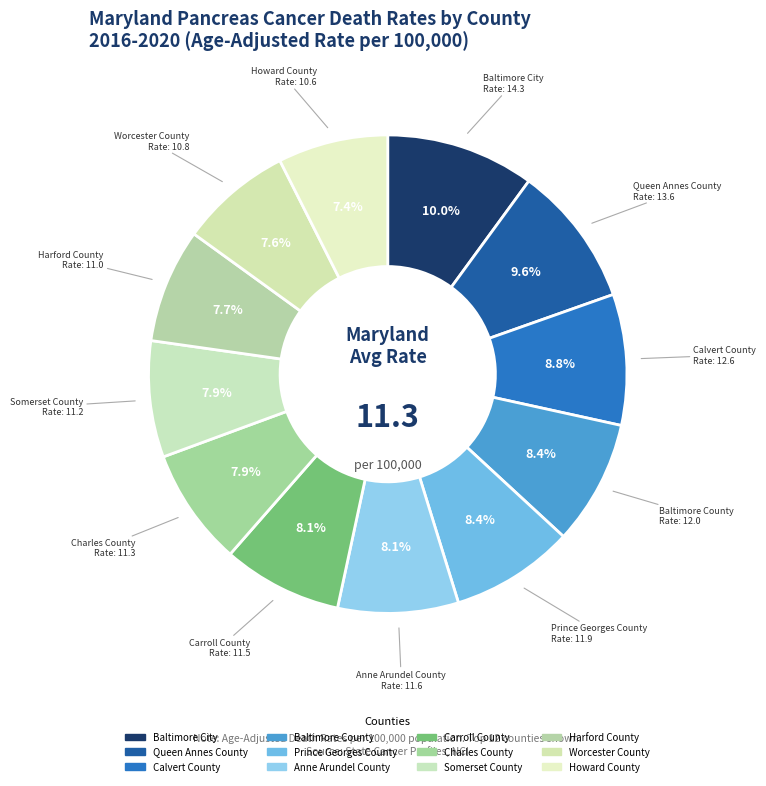

Is Harford County the majority of the pie?

No